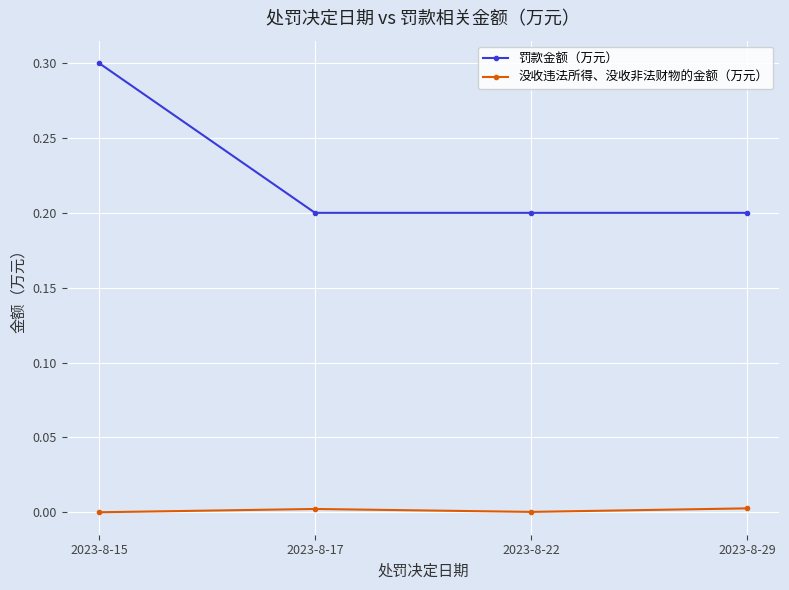

True or false: 罚款金额（万元） has more than 2 interior local peaks.

False